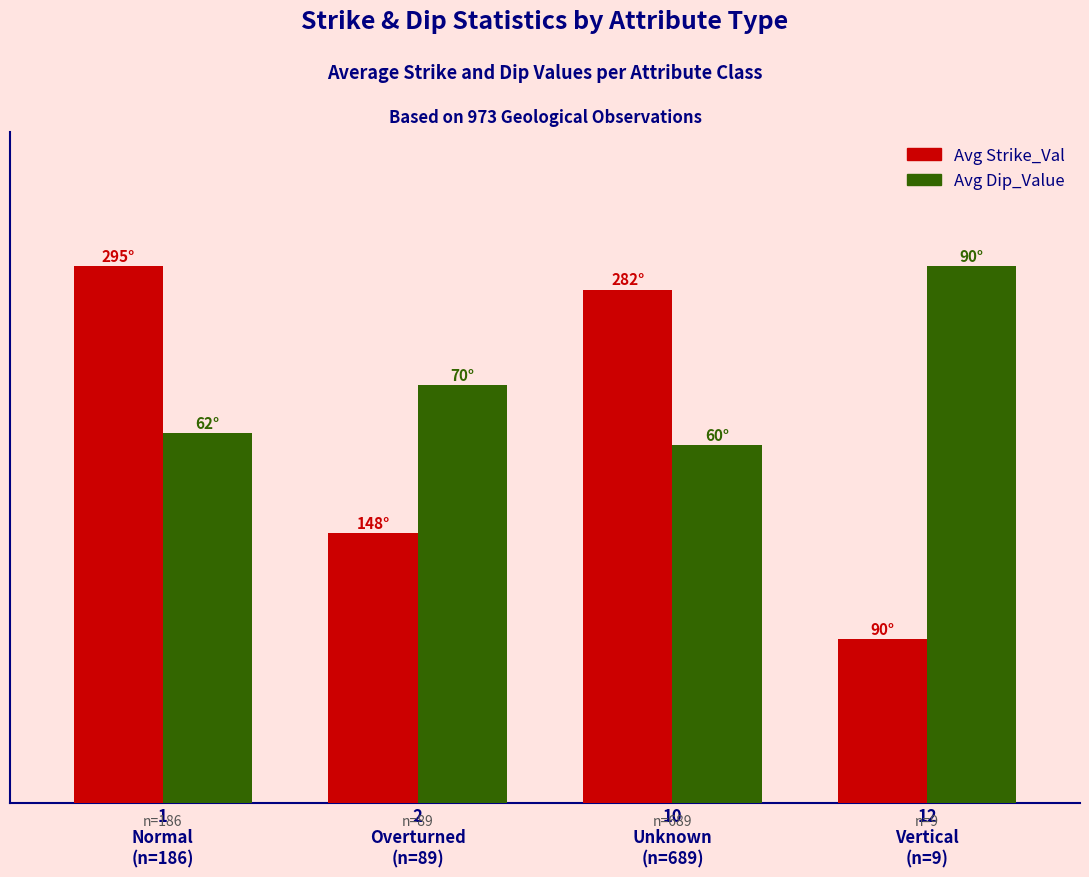

Reading left to right, extract all data points from this chart.

Avg Strike_Val: 70.8	35.5	67.7	21.6
Avg Dip_Value: 48.8	55.1	47.2	70.8